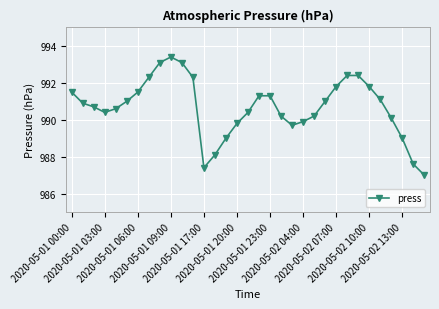

What is the average value?

990.7